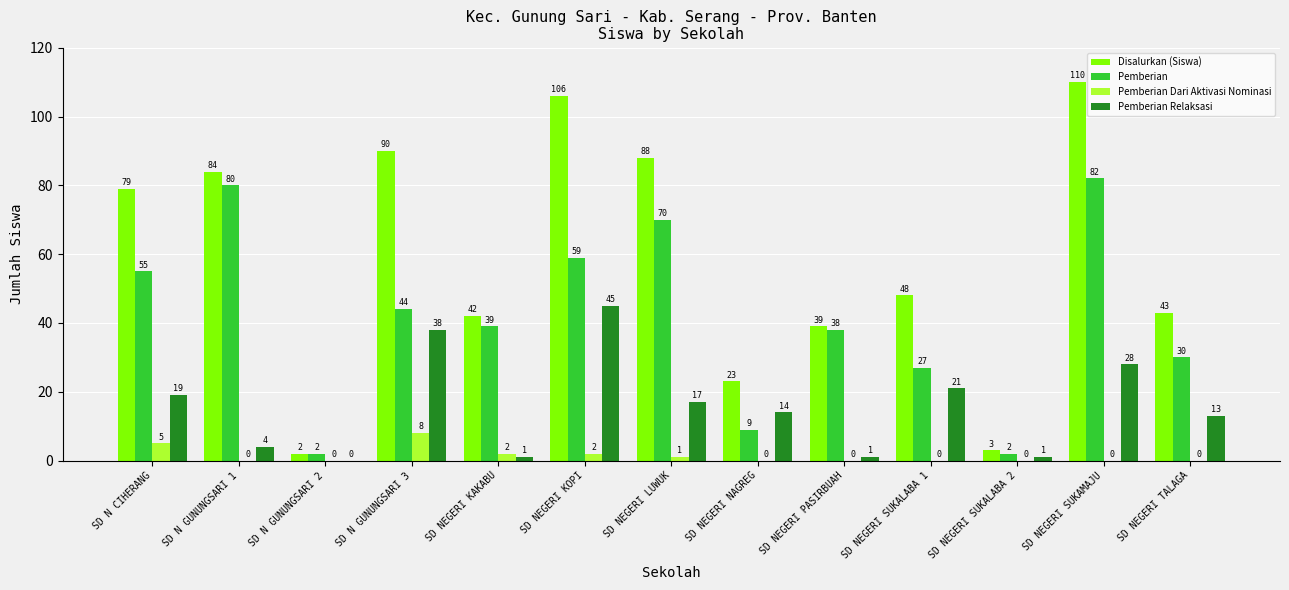

Count the number of categories in the chart.

13